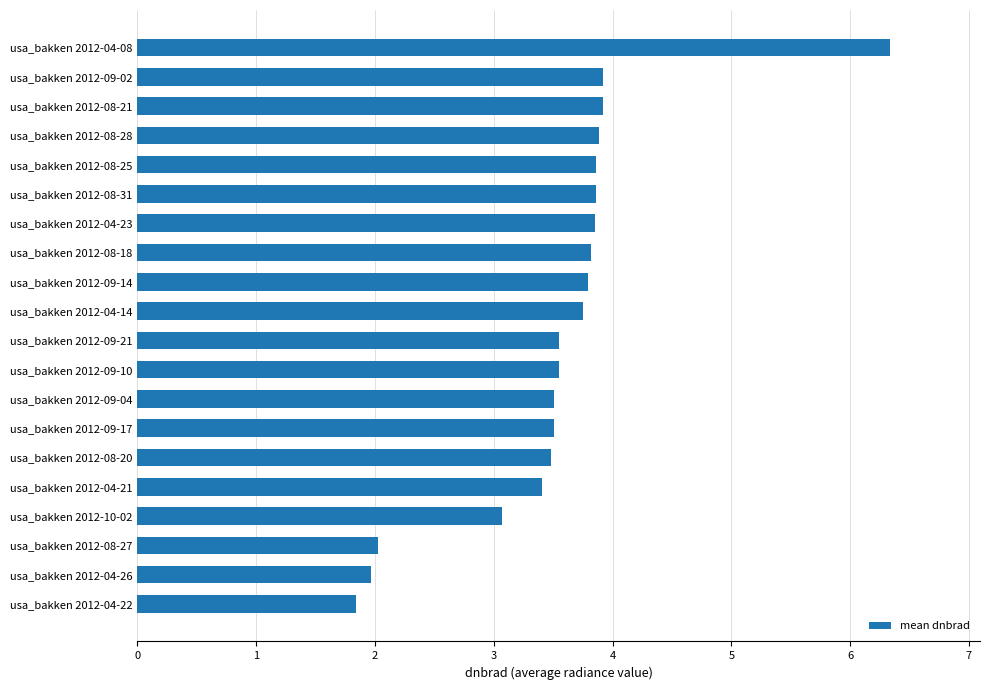

Reading top to bottom, list all the values displayed in this chart.

usa_bakken 2012-04-08=6.3	usa_bakken 2012-09-02=3.9	usa_bakken 2012-08-21=3.9	usa_bakken 2012-08-28=3.9	usa_bakken 2012-08-25=3.9	usa_bakken 2012-08-31=3.9	usa_bakken 2012-04-23=3.9	usa_bakken 2012-08-18=3.8	usa_bakken 2012-09-14=3.8	usa_bakken 2012-04-14=3.8	usa_bakken 2012-09-21=3.5	usa_bakken 2012-09-10=3.5	usa_bakken 2012-09-04=3.5	usa_bakken 2012-09-17=3.5	usa_bakken 2012-08-20=3.5	usa_bakken 2012-04-21=3.4	usa_bakken 2012-10-02=3.1	usa_bakken 2012-08-27=2.0	usa_bakken 2012-04-26=2.0	usa_bakken 2012-04-22=1.8